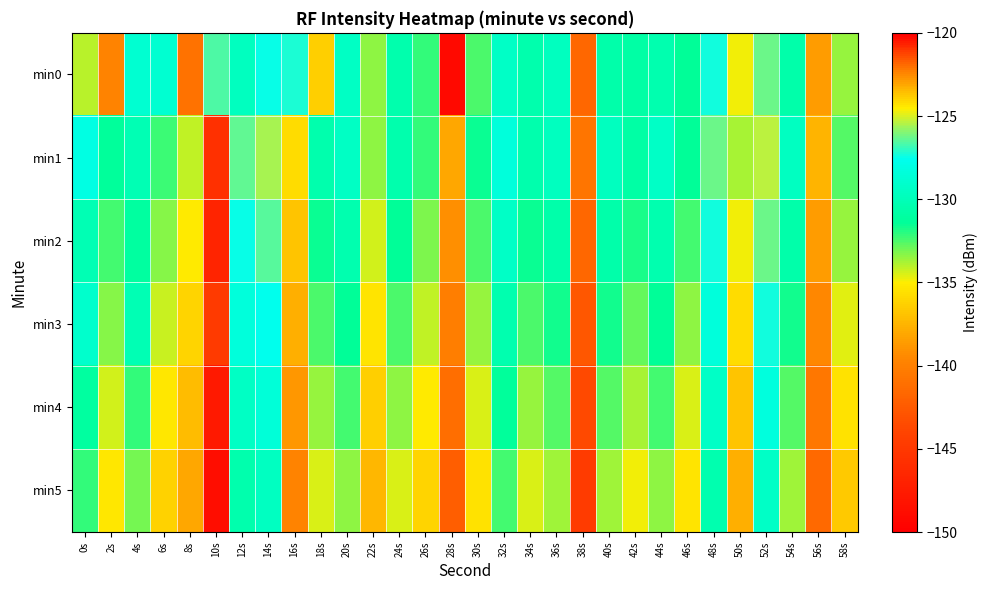

At which category does the chart reach its peak across all series?

52s